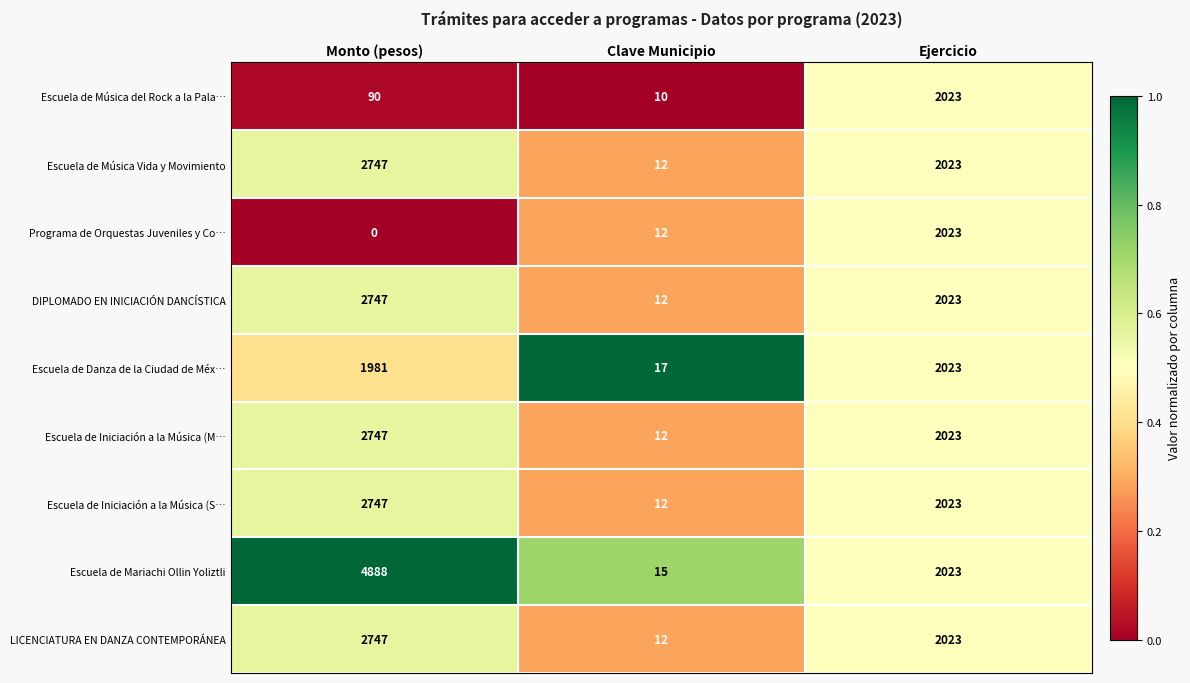

Which series has the largest range (max minus min)?

Escuela de Mariachi Ollin Yoliztli